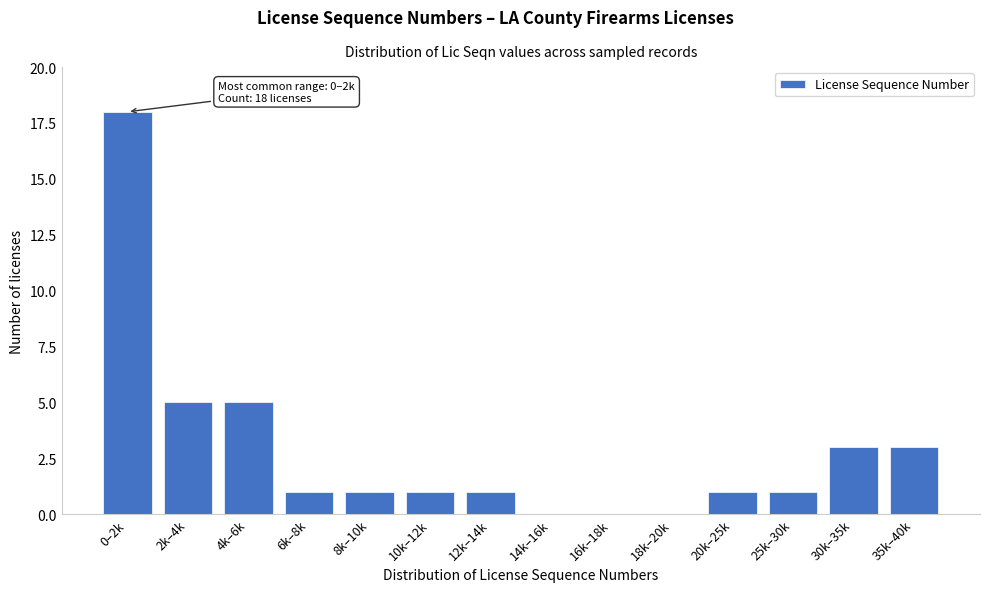

Reading left to right, what are all the values shown in this chart?

0–2k=18	2k–4k=5	4k–6k=5	6k–8k=1	8k–10k=1	10k–12k=1	12k–14k=1	14k–16k=0	16k–18k=0	18k–20k=0	20k–25k=1	25k–30k=1	30k–35k=3	35k–40k=3